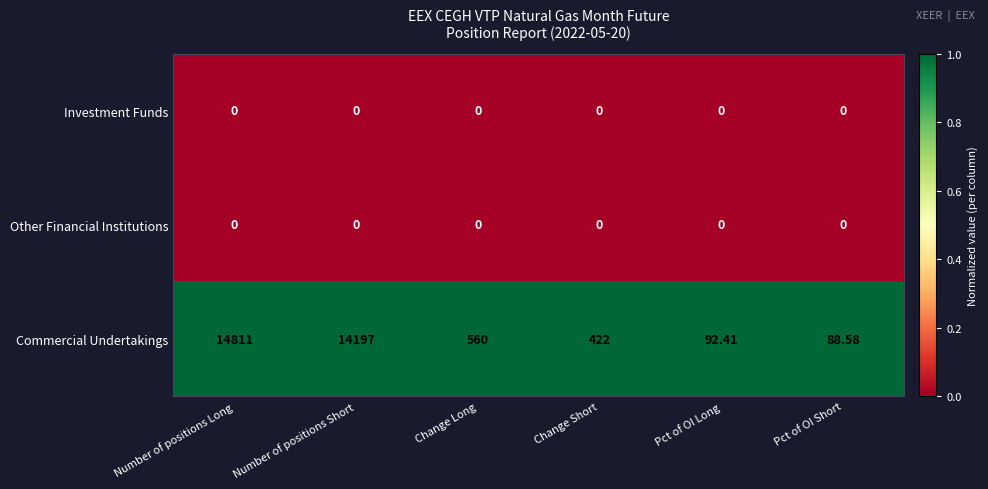

At which category is the sum across all series the highest?

Number of positions Long